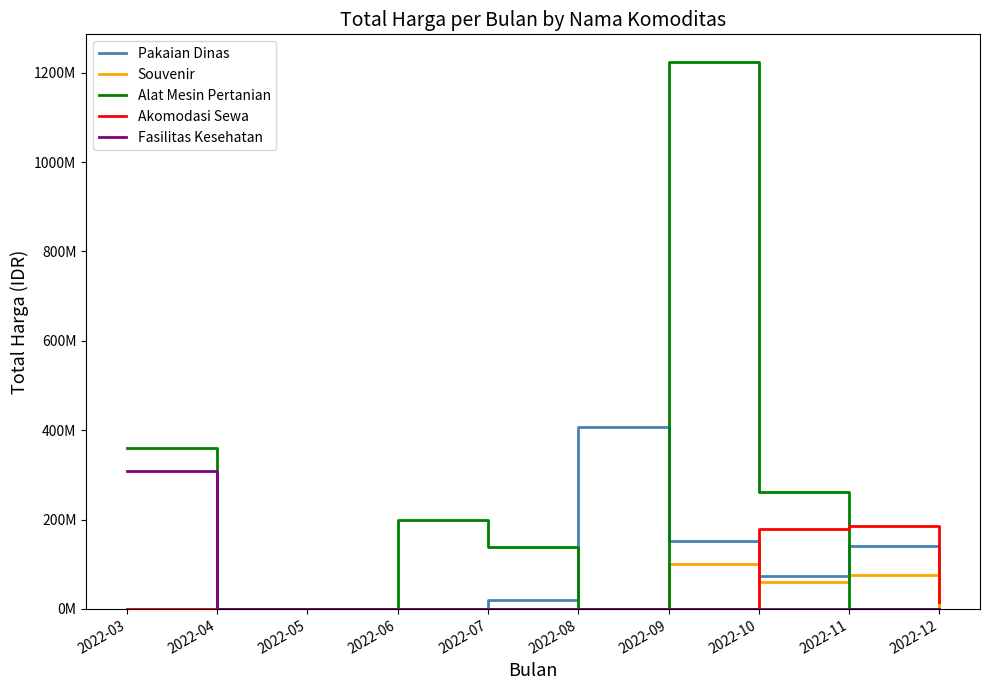

Where do Akomodasi Sewa and Alat Mesin Pertanian first cross each other?

2022-10 and 2022-11